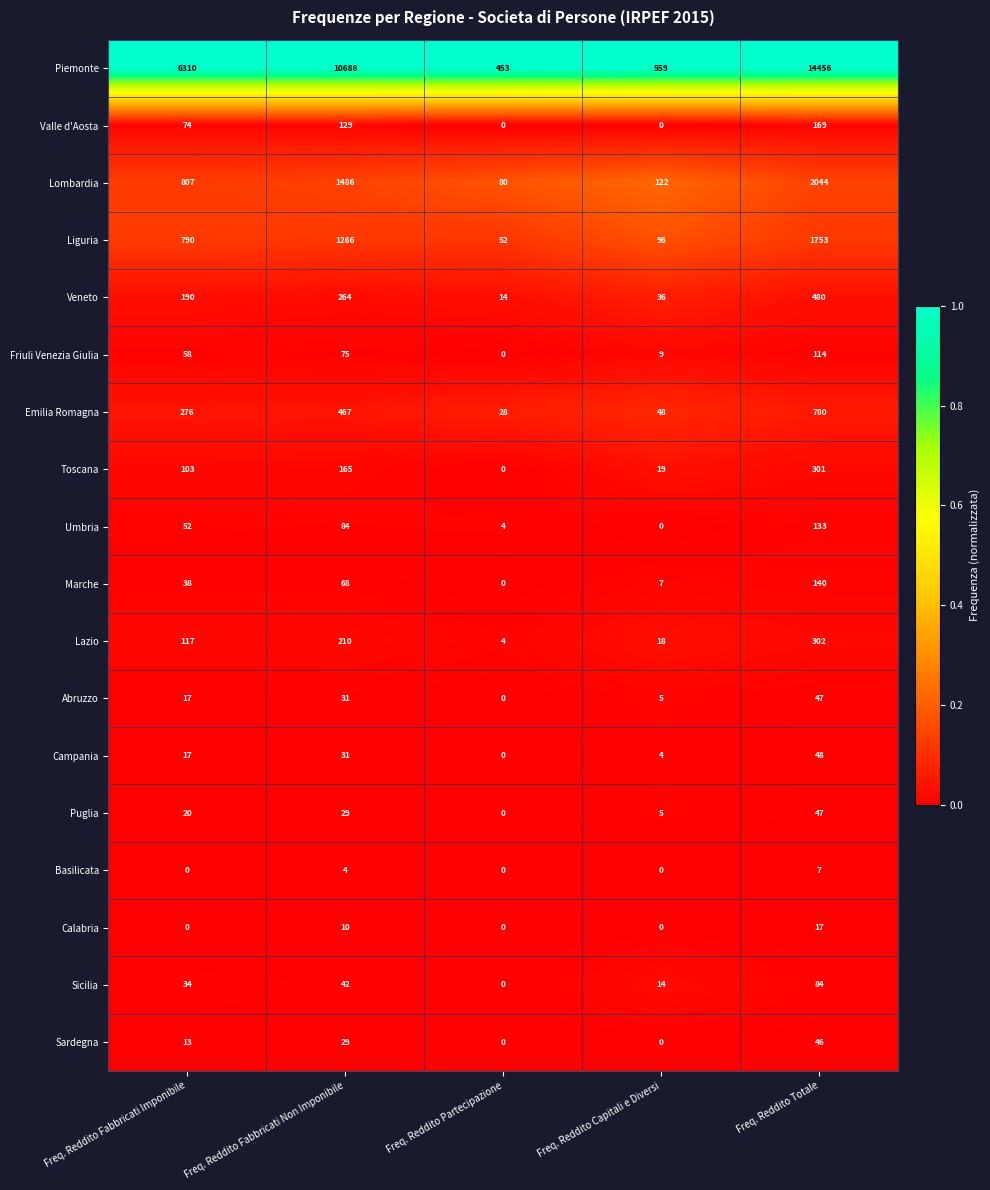

The Toscana series shows 301 at Freq. Reddito Totale. True or false?

True